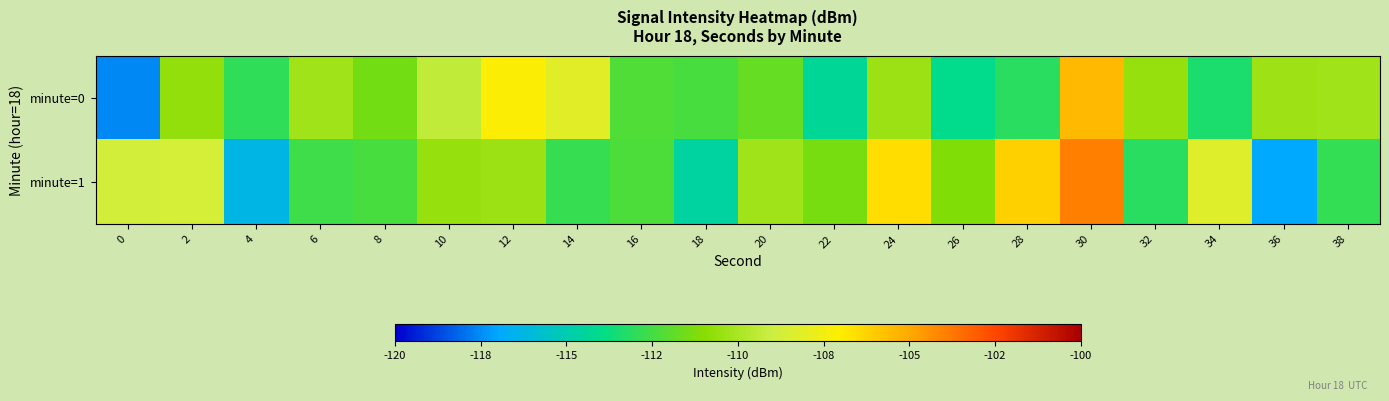

Between 10 and 22, which series saw the biggest shift?

minute=0